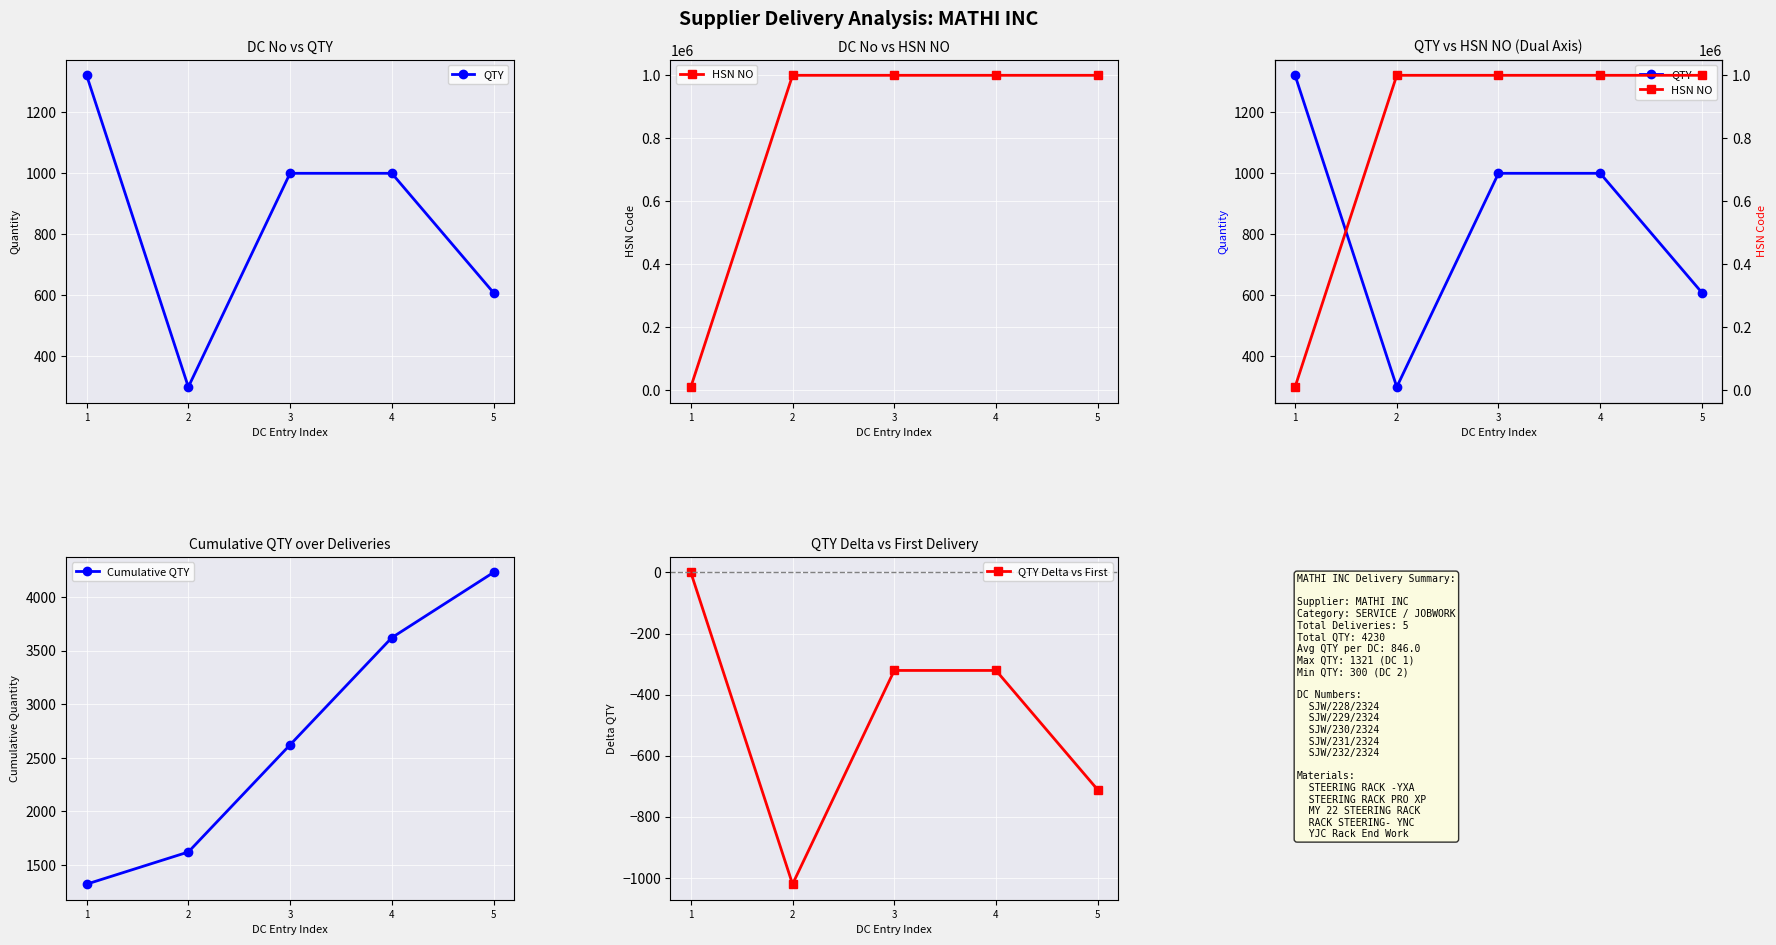

What is the approximate value of Cumulative QTY at 2?

1621